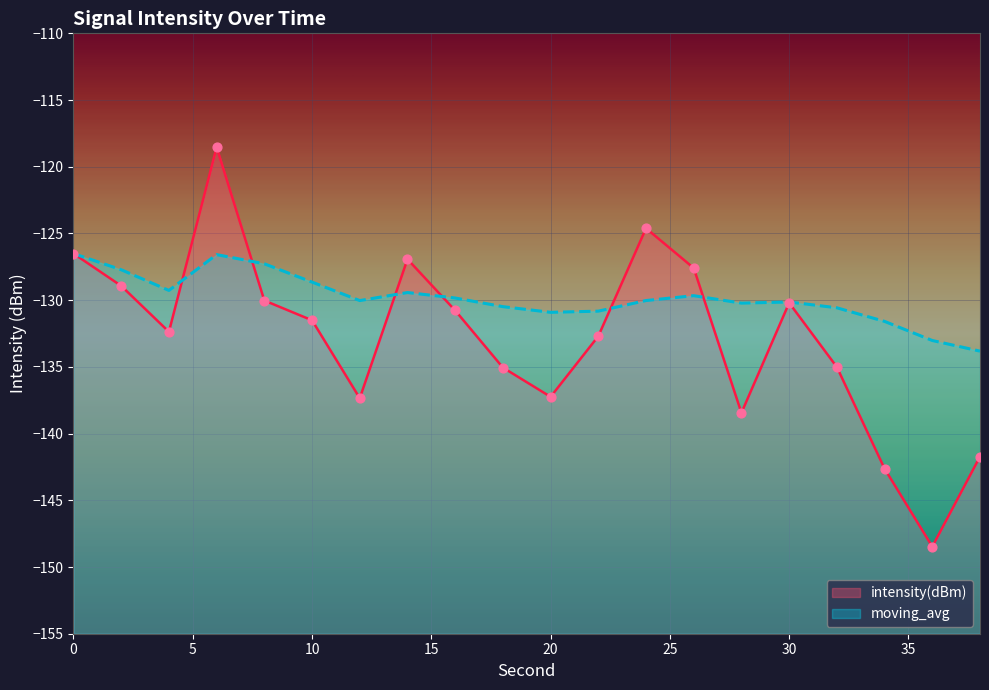

Which series has the largest total across all categories?

moving_avg